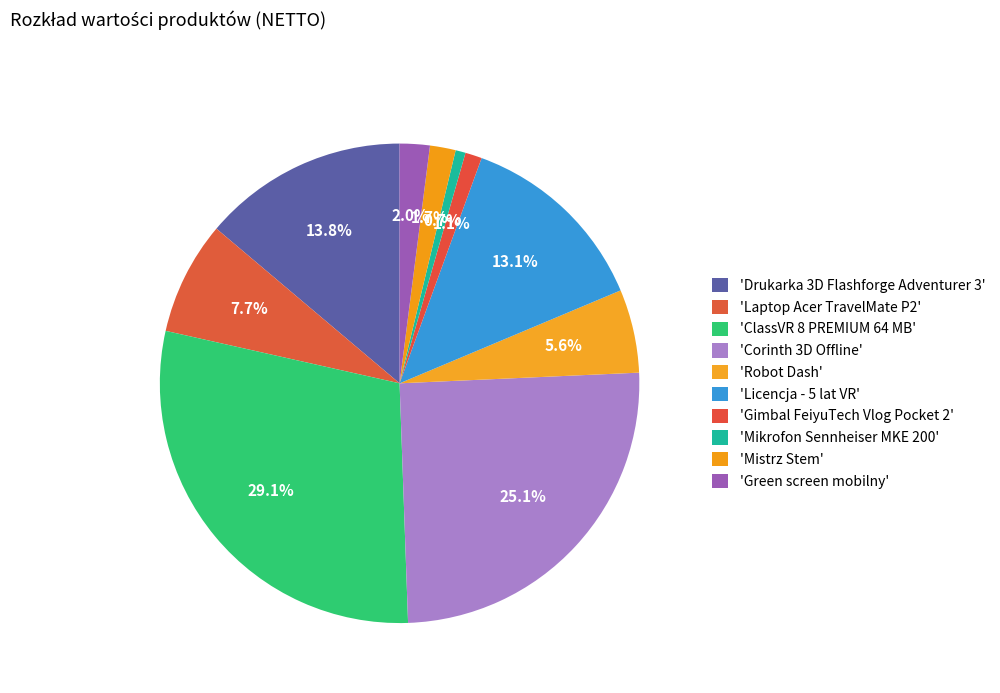

How many segments does this pie chart have?

10